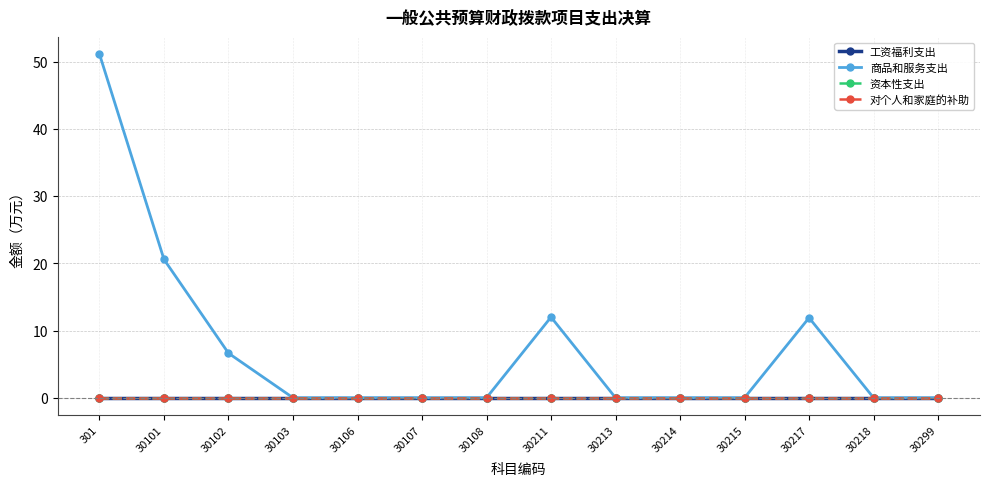

Which series has the widest spread of values?

商品和服务支出